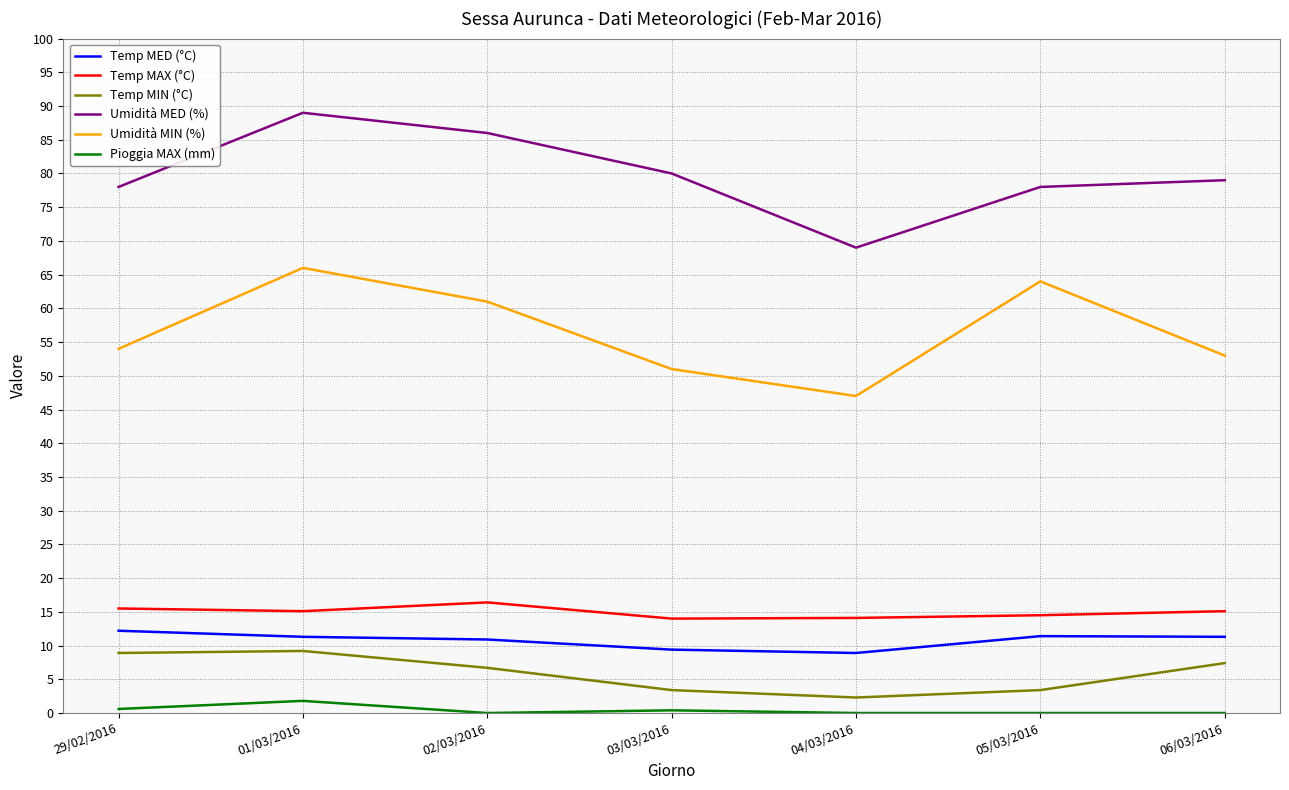

The Temp MAX (°C) series shows 14.0 at 03/03/2016. True or false?

True